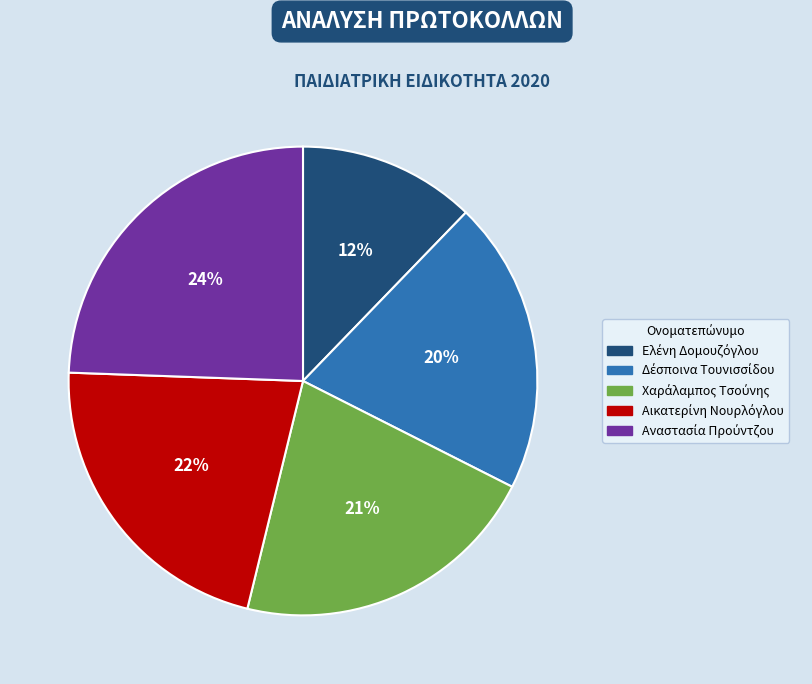

Is there a majority slice in this chart?

No